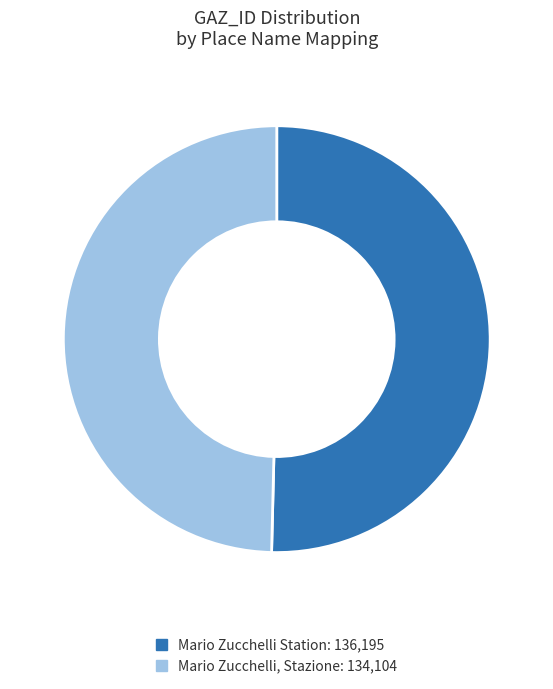

Approximately how many times larger is the value at Mario Zucchelli, Stazione compared to Mario Zucchelli Station?

1.0